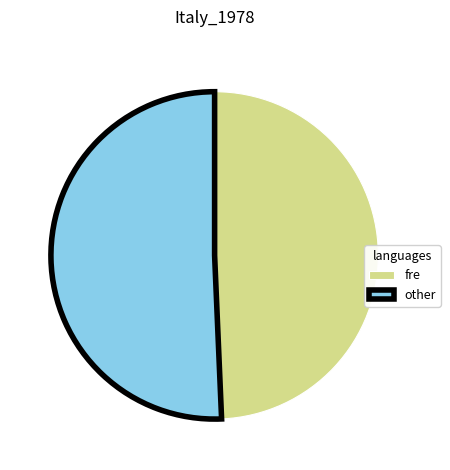

Combined, do other and fre account for over 50%?

Yes